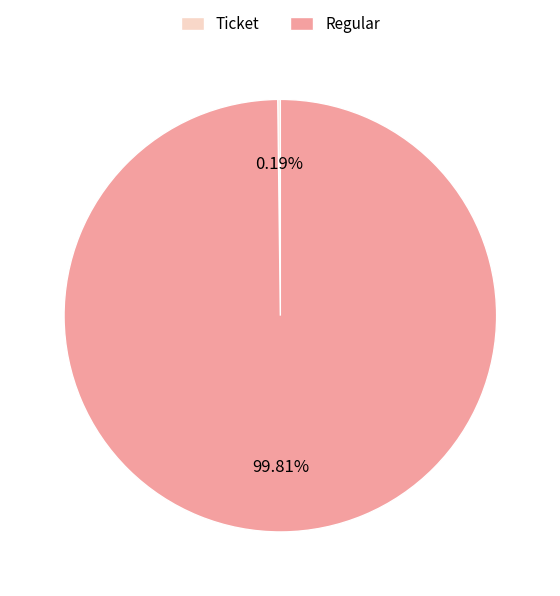

What percentage is the Regular slice, to the nearest percent?

100%